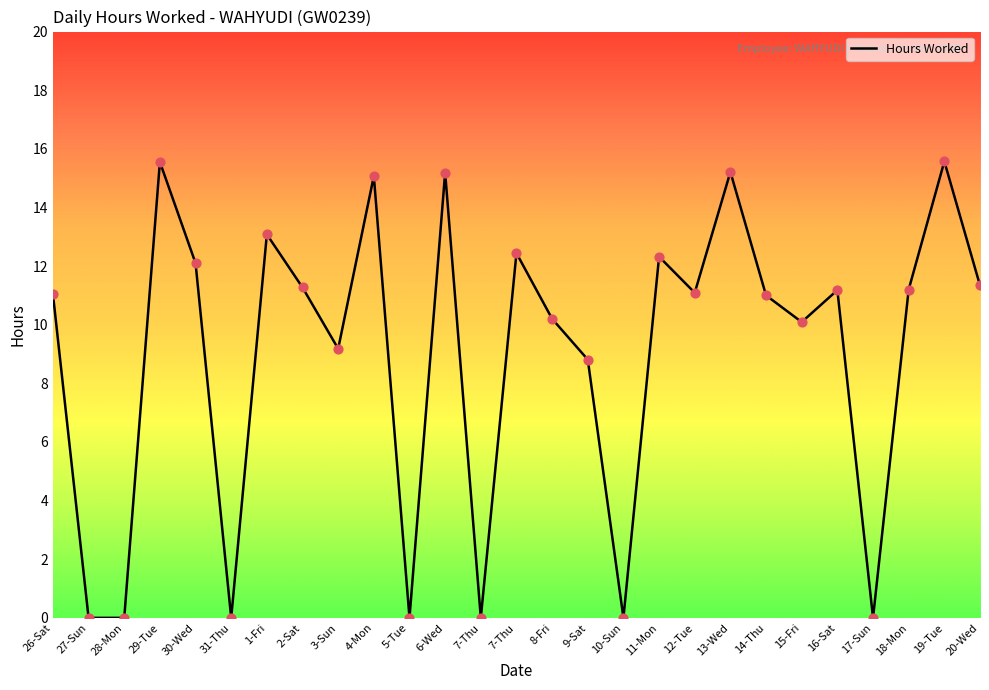

How many lines are shown in the chart?

1